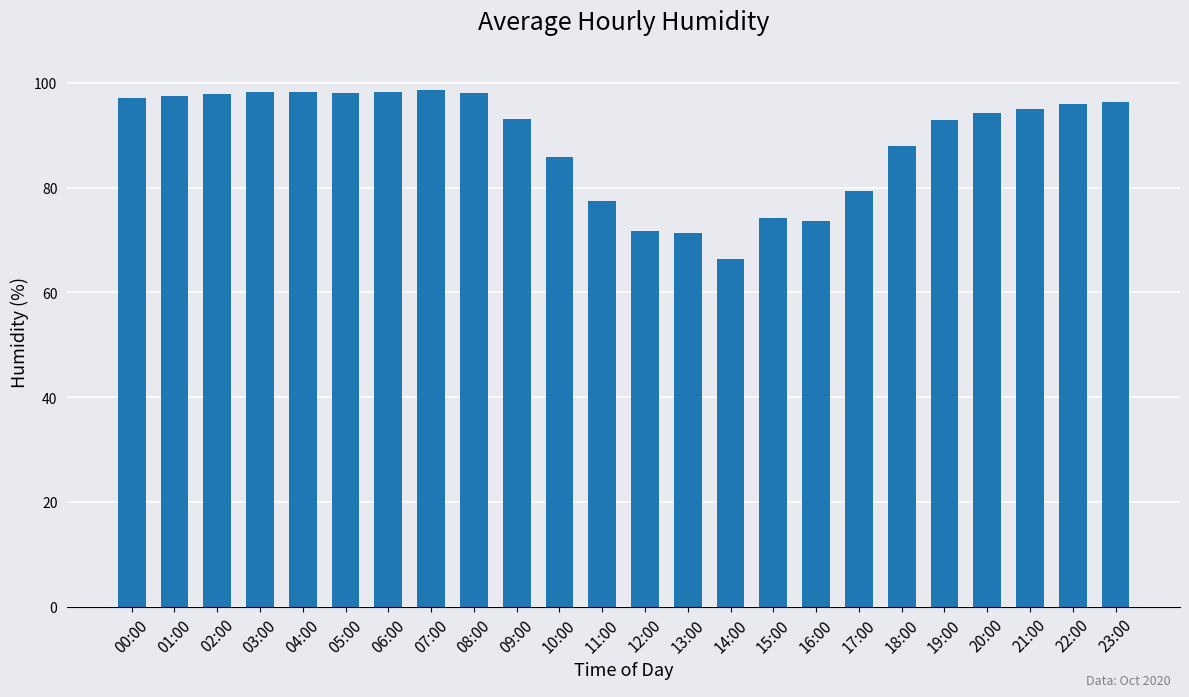

What is the average value?

89.1